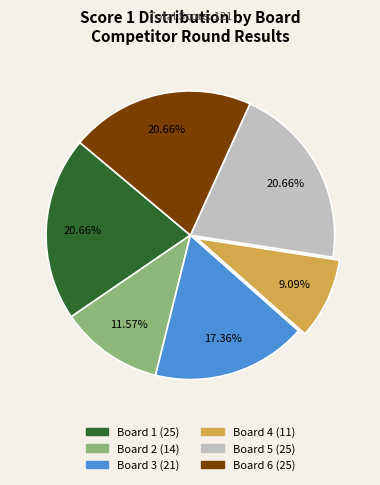

Is there any slice that represents more than half of the pie?

No